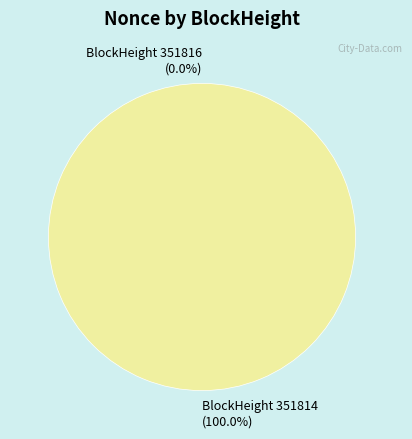

How many slices are in this pie chart?

2